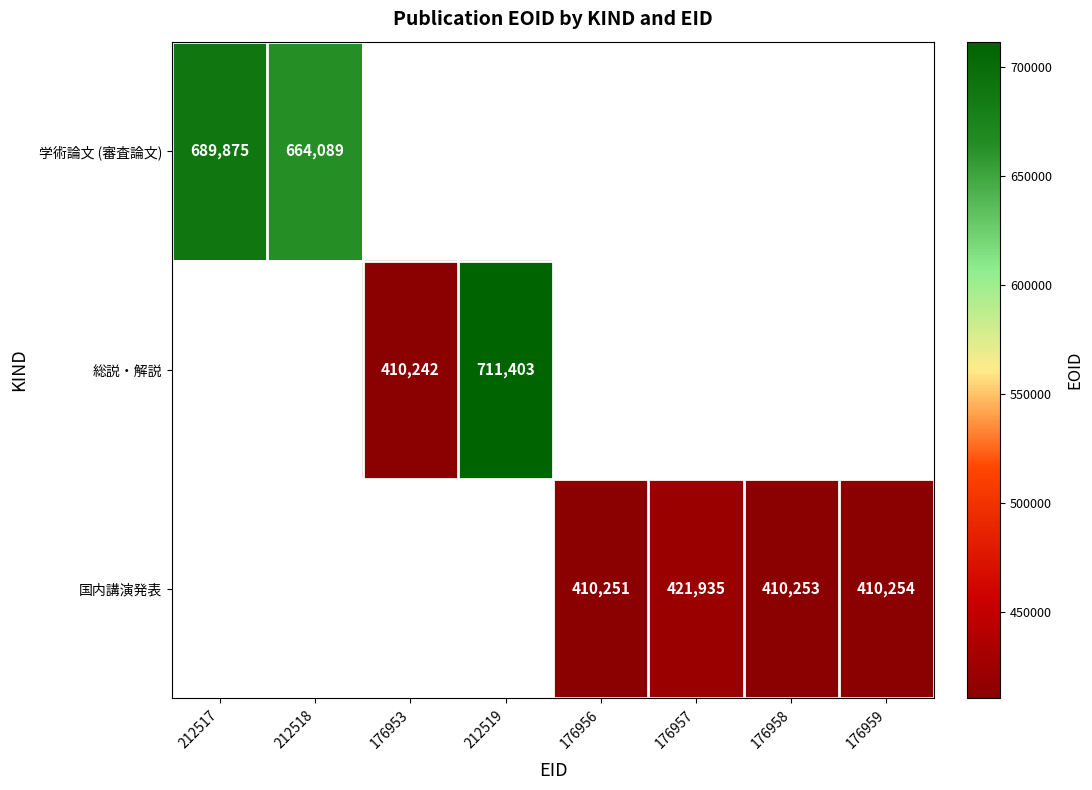

The value of 国内講演発表 at 176956 is 410251. True or false?

True